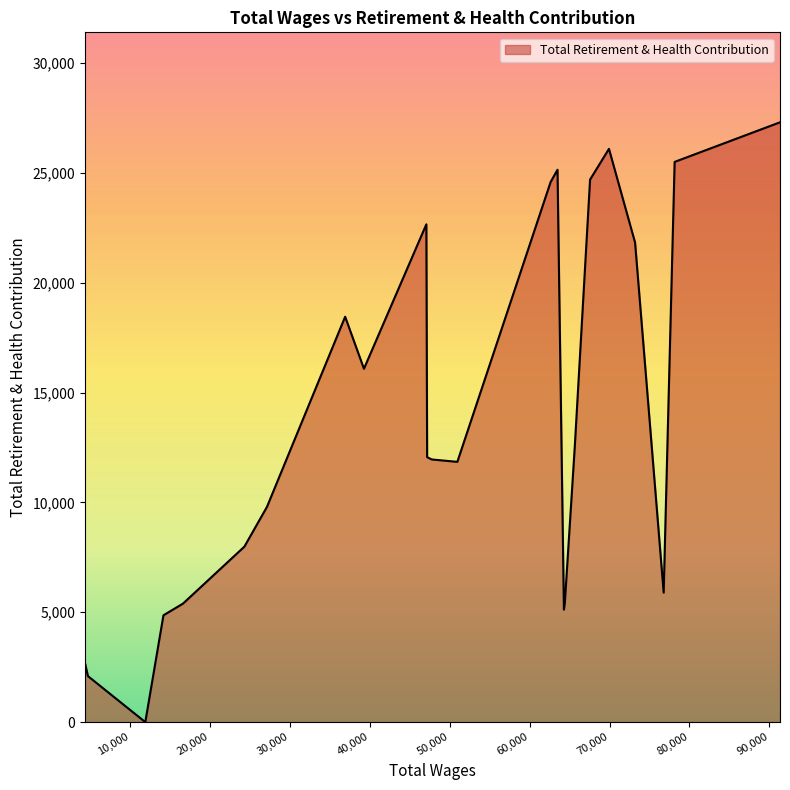

What is the difference between the maximum and minimum values?

27311